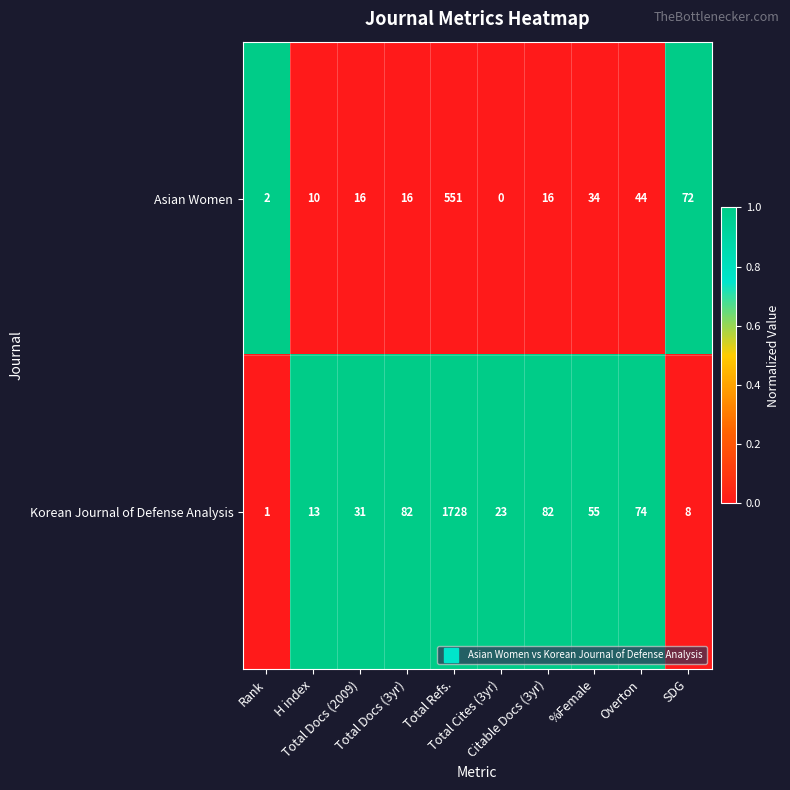

What is the maximum value shown in the chart?

1728